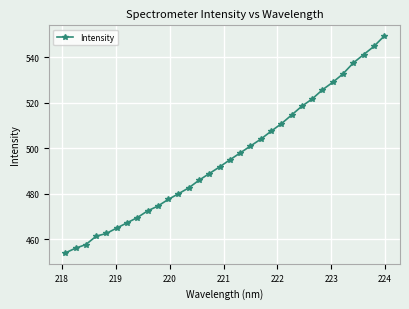

What is the difference between the maximum and minimum values?

95.4